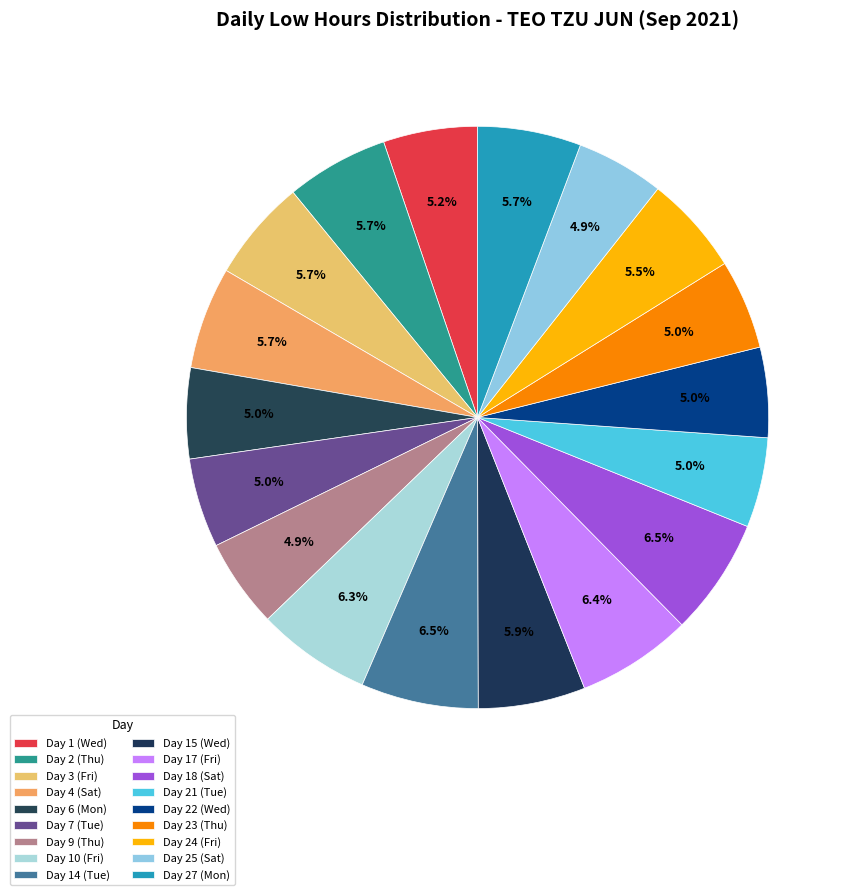

Is it true that Day 10 (Fri) is 16% of the pie?

False